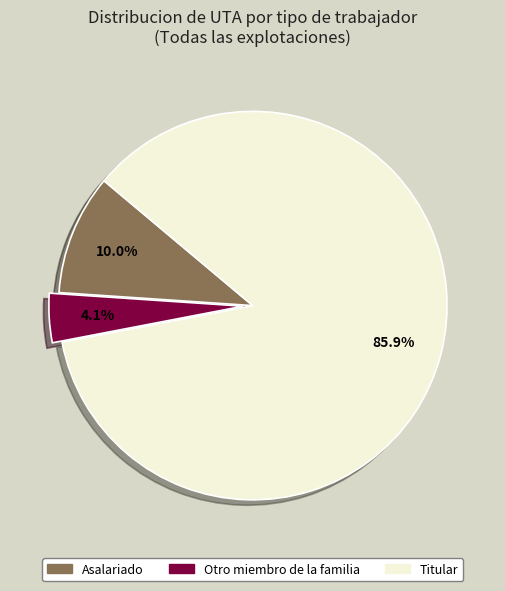

What portion of the pie excludes Otro miembro de la familia?

95.9%